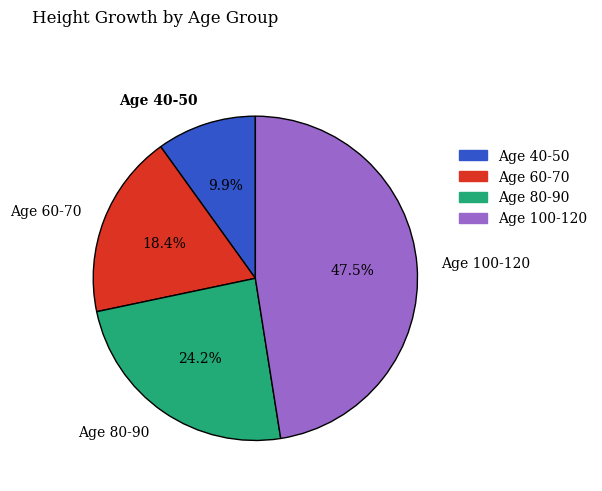

What portion of the pie excludes Age 100-120?

52.5%